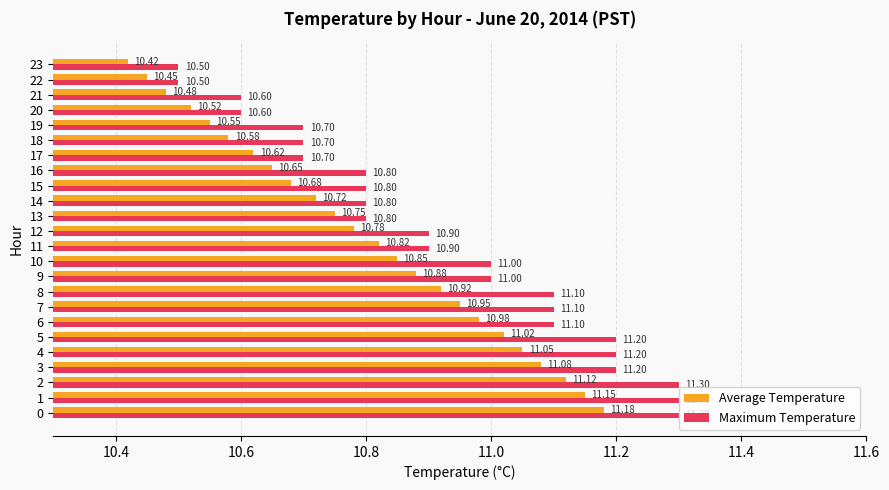

Which series has the widest spread of values?

Maximum Temperature